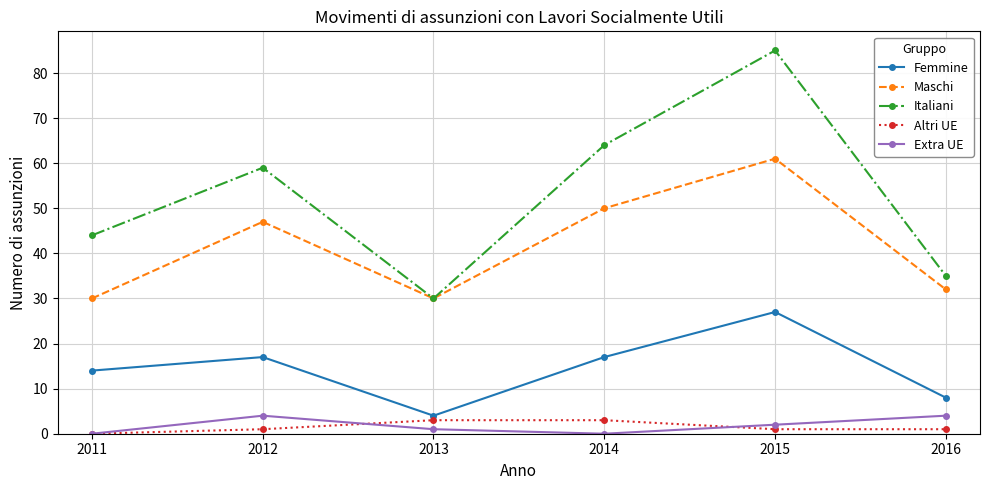

At which label does Altri UE reach its minimum?

2011